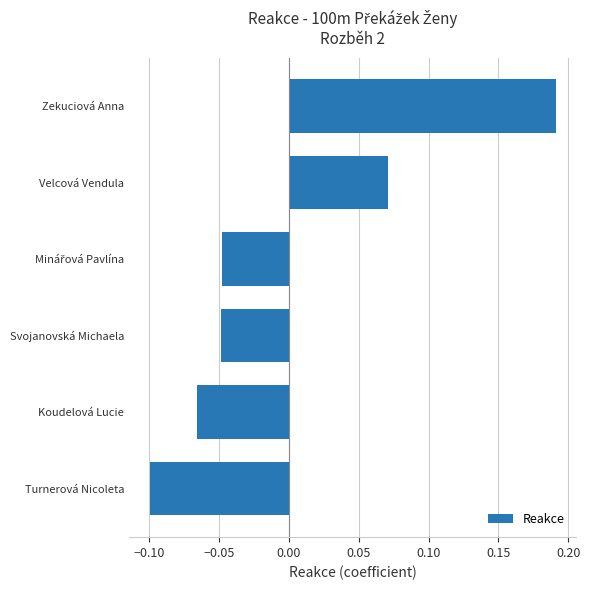

Which has a higher value, Velcová Vendula or Svojanovská Michaela?

Velcová Vendula